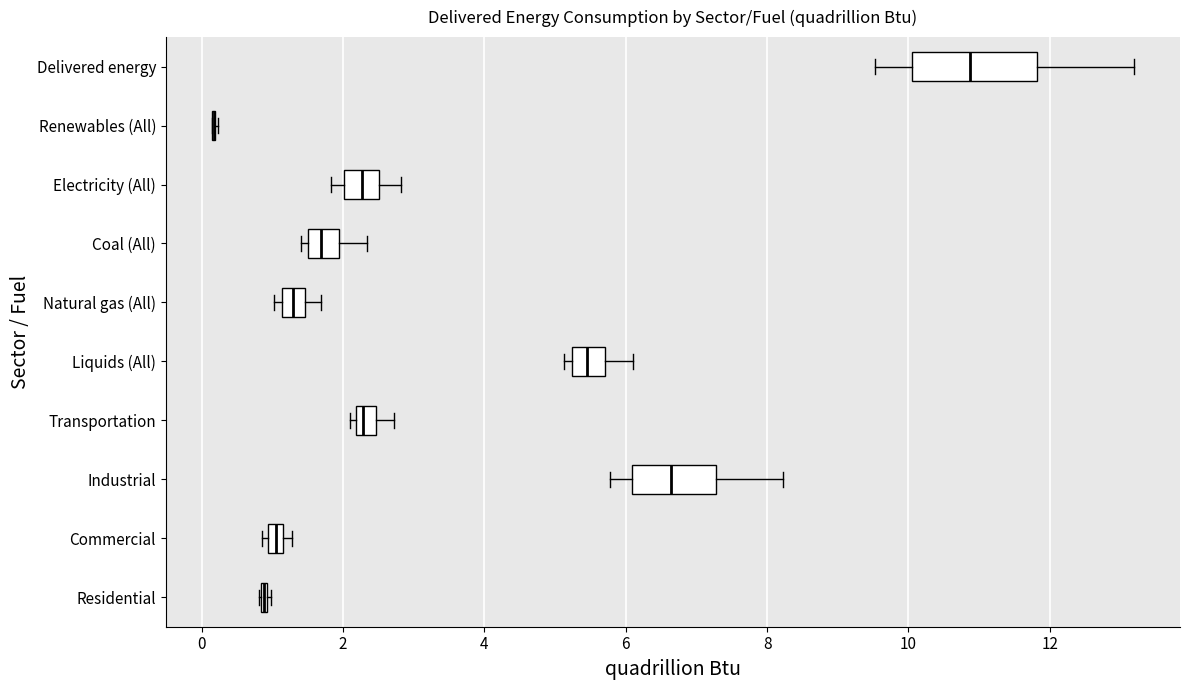

Which box is the widest, from its left edge to its right edge?

Delivered energy